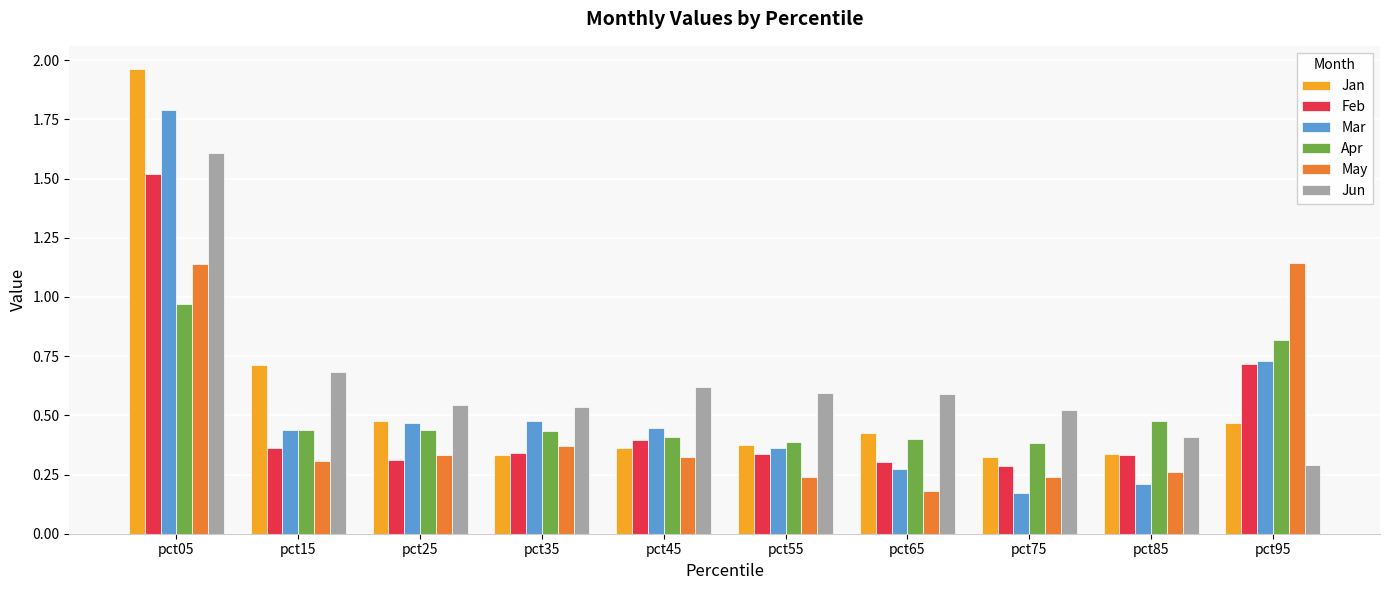

Between pct05 and pct65, which series saw the biggest shift?

Jan